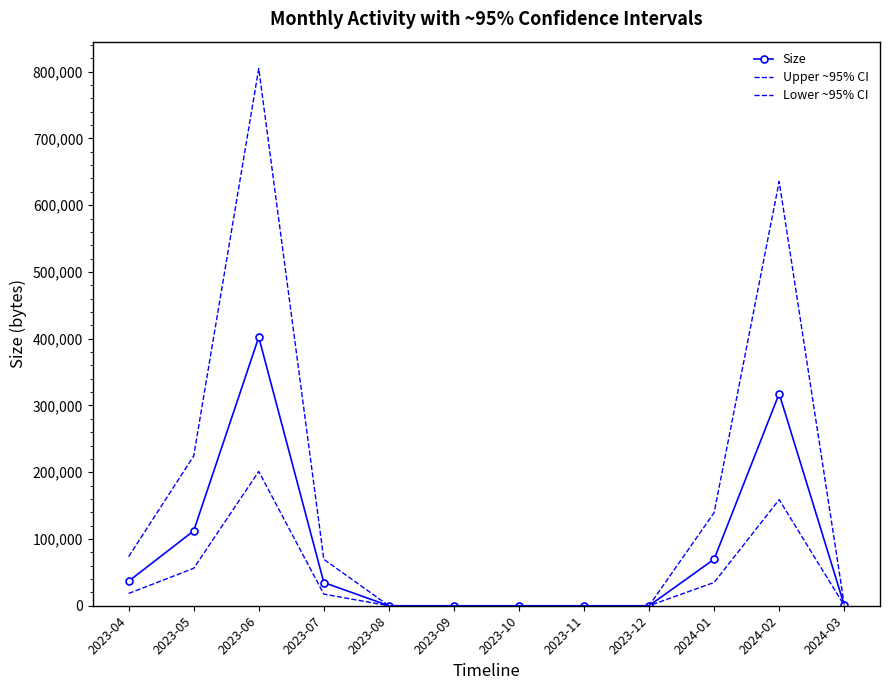

Which series has the largest range (max minus min)?

Upper ~95% CI